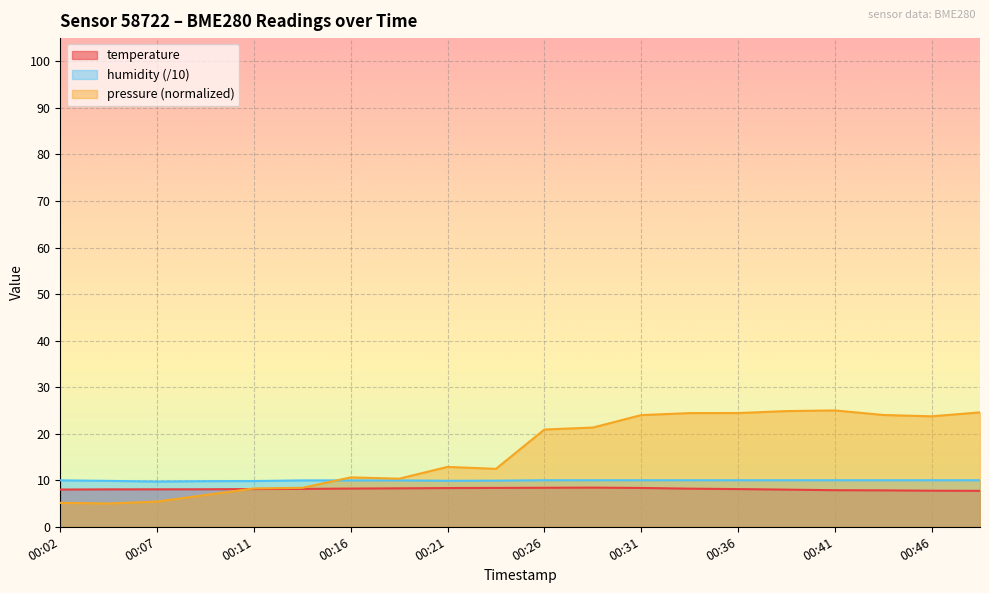

Which series has the widest spread of values?

pressure (normalized)